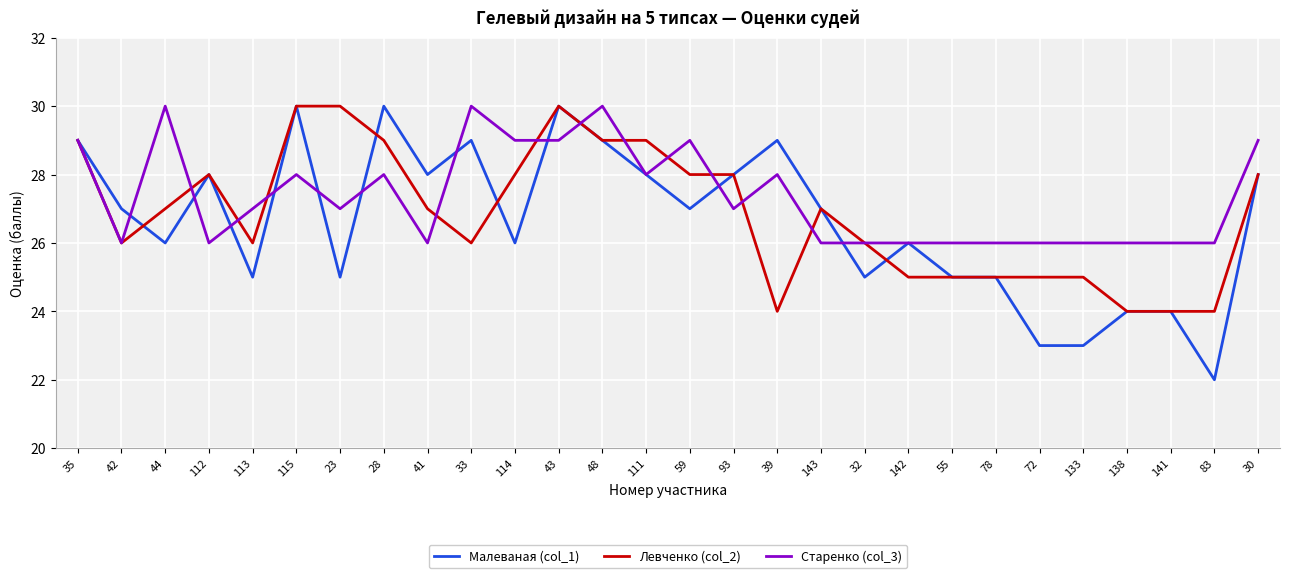

What position from the right is 138?

4